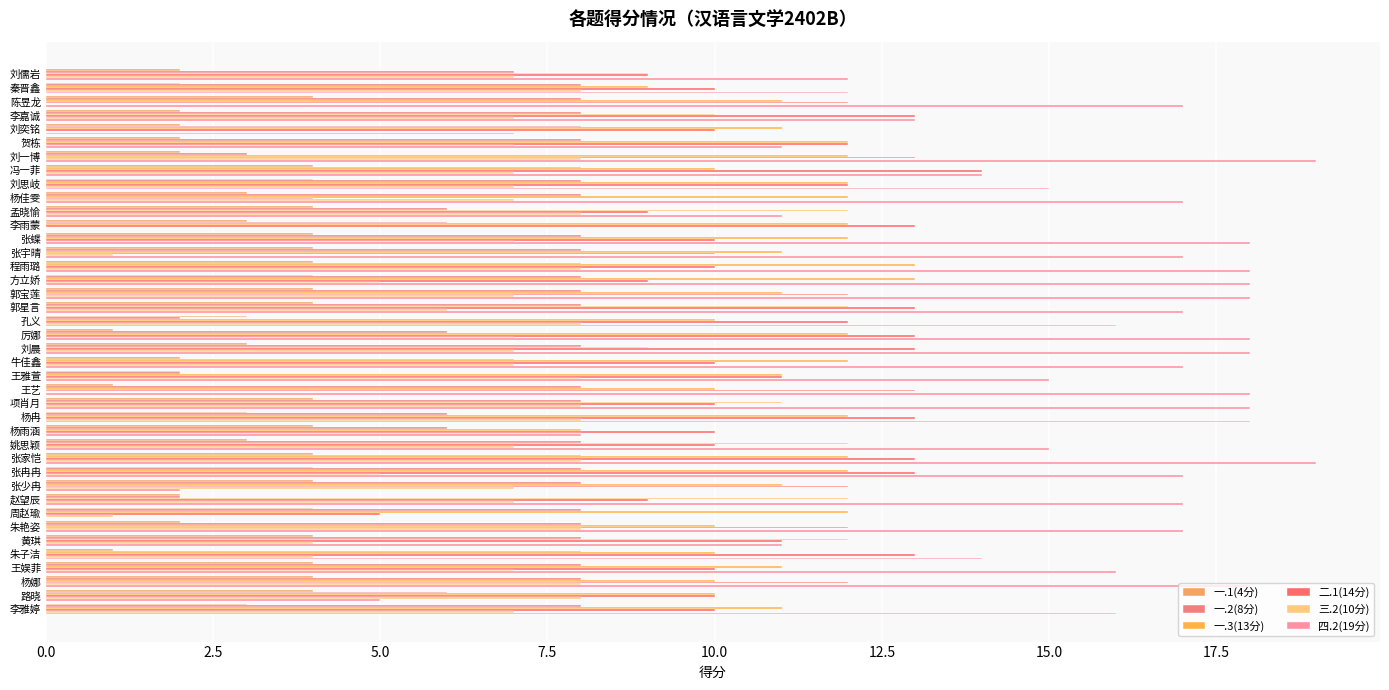

Count the number of categories in the chart.

40